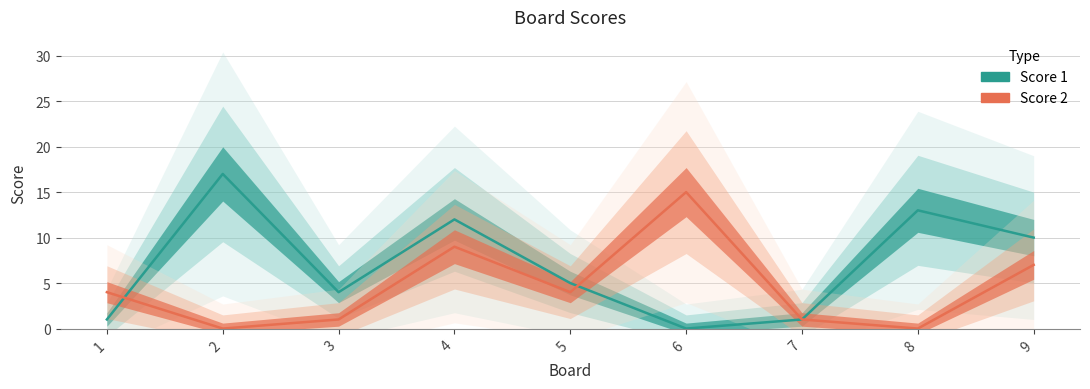

The Score 1 series shows 10 at 9. True or false?

True